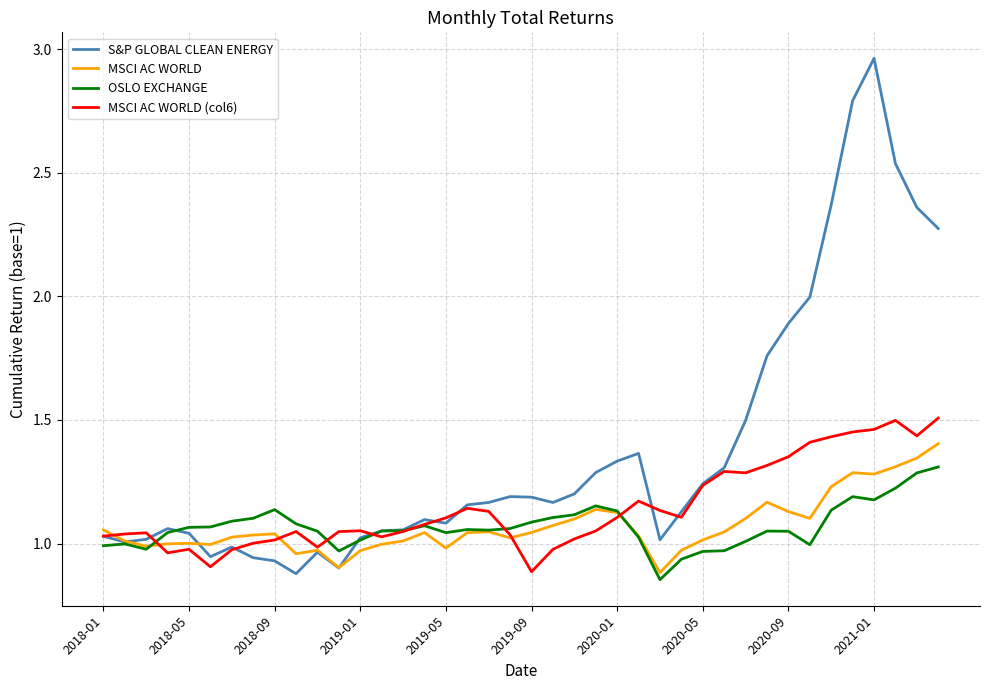

Which series has the widest spread of values?

S&P GLOBAL CLEAN ENERGY